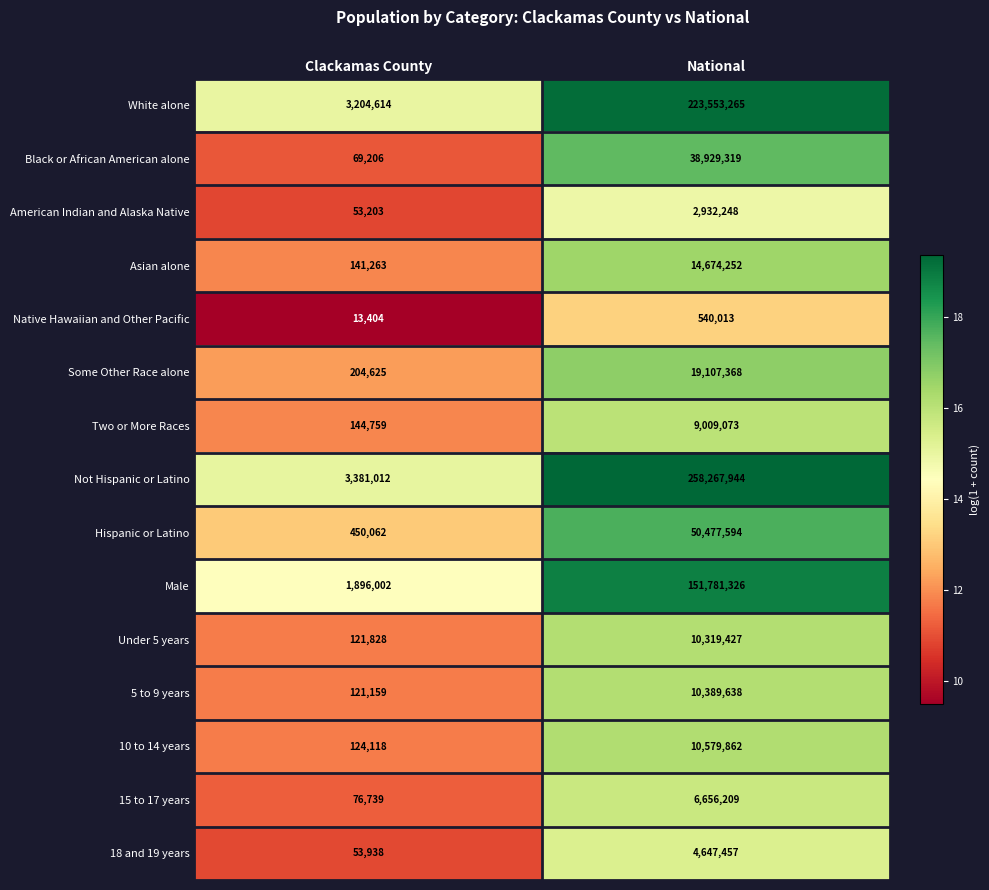

Which series has the widest spread of values?

Not Hispanic or Latino